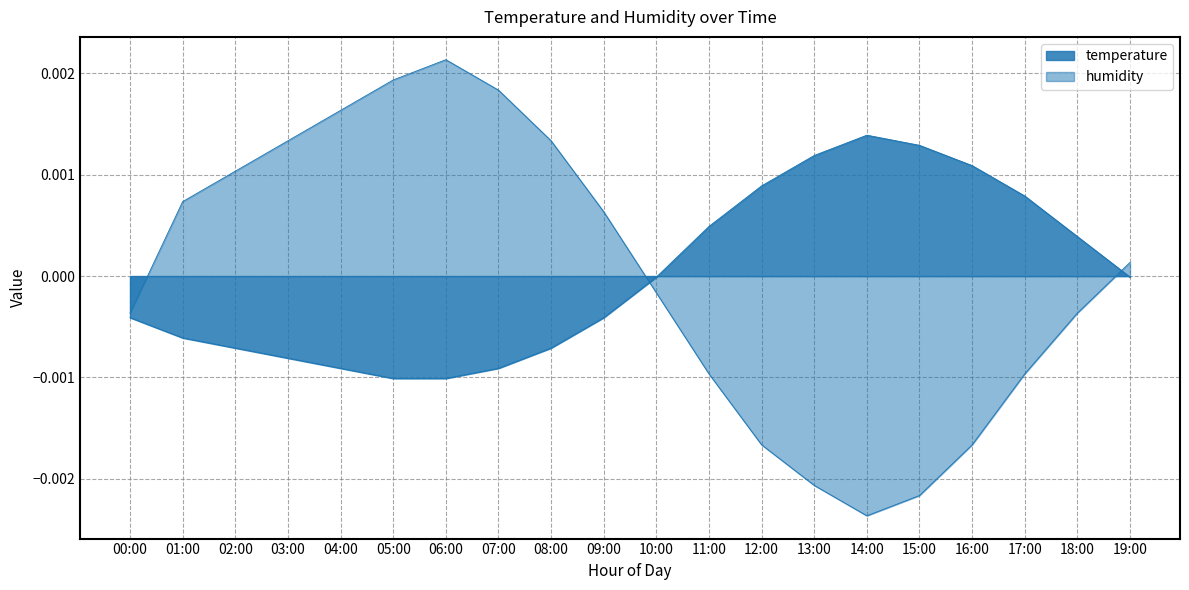

Reading right to left, list all the values displayed in this chart.

temperature: 19:00=-0.0	18:00=0.0	17:00=0.0	16:00=0.0	15:00=0.0	14:00=0.0	13:00=0.0	12:00=0.0	11:00=0.0	10:00=-0.0	09:00=-0.0	08:00=-0.0	07:00=-0.0	06:00=-0.0	05:00=-0.0	04:00=-0.0	03:00=-0.0	02:00=-0.0	01:00=-0.0	00:00=-0.0
humidity: 19:00=0.0	18:00=-0.0	17:00=-0.0	16:00=-0.0	15:00=-0.0	14:00=-0.0	13:00=-0.0	12:00=-0.0	11:00=-0.0	10:00=-0.0	09:00=0.0	08:00=0.0	07:00=0.0	06:00=0.0	05:00=0.0	04:00=0.0	03:00=0.0	02:00=0.0	01:00=0.0	00:00=-0.0